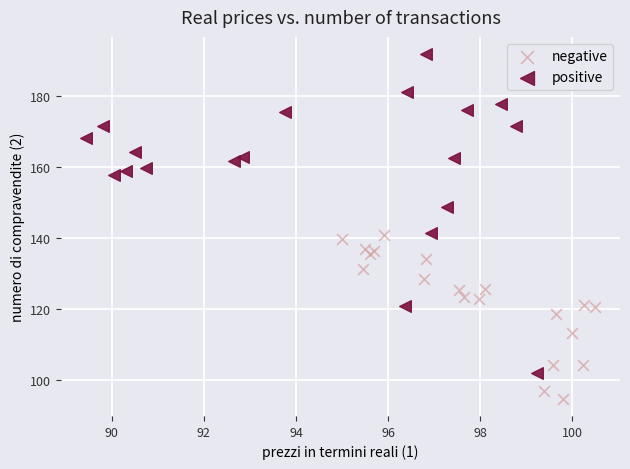

Which series contains the highest Y value?

positive